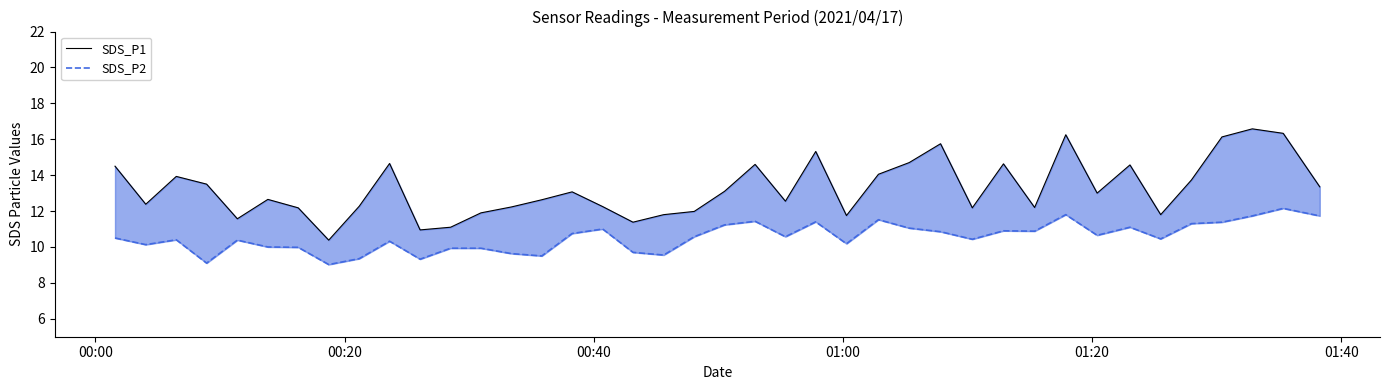

Reading left to right, transcribe all the data shown in this chart.

SDS_P1: 14.5	12.4	13.9	13.5	11.6	12.7	12.2	10.4	12.3	14.7	10.9	11.1	11.9	12.2	12.6	13.1	12.2	11.4	11.8	12.0	13.1	14.6	12.6	15.3	11.8	14.1	14.7	15.8	12.2	14.6	12.2	16.2	13.0	14.6	11.8	13.7	16.1	16.6	16.3	13.3
SDS_P2: 10.5	10.1	10.4	9.1	10.4	10.0	10.0	9.0	9.3	10.3	9.3	9.9	9.9	9.6	9.5	10.8	11.0	9.7	9.6	10.6	11.2	11.4	10.6	11.4	10.2	11.5	11.1	10.8	10.4	10.9	10.9	11.8	10.7	11.1	10.4	11.3	11.4	11.7	12.2	11.7